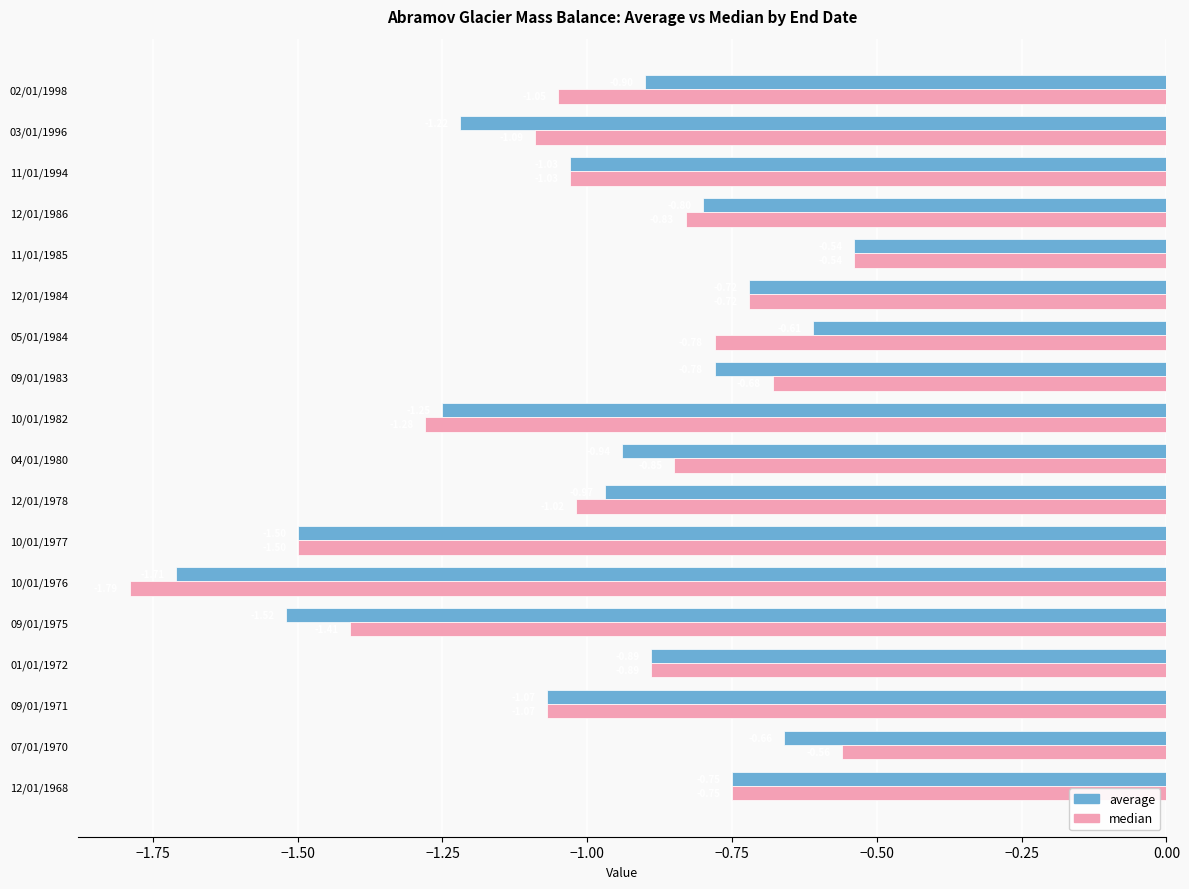

Rank the categories by median value from highest to lowest.

11/01/1985, 07/01/1970, 09/01/1983, 12/01/1984, 12/01/1968, 05/01/1984, 12/01/1986, 04/01/1980, 01/01/1972, 12/01/1978, 11/01/1994, 02/01/1998, 09/01/1971, 03/01/1996, 10/01/1982, 09/01/1975, 10/01/1977, 10/01/1976